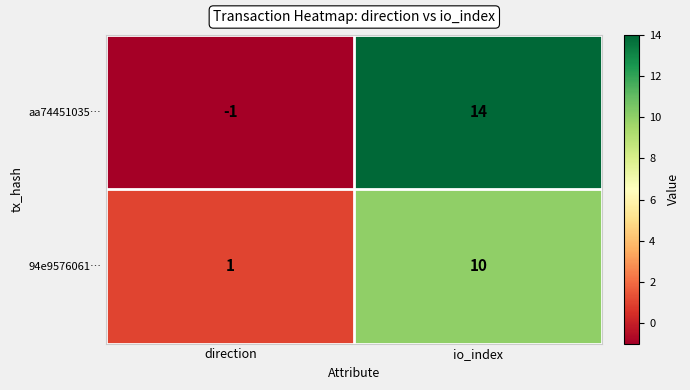

Reading left to right, what are all the values shown in this chart?

aa74451035…: -1	14
94e9576061…: 1	10